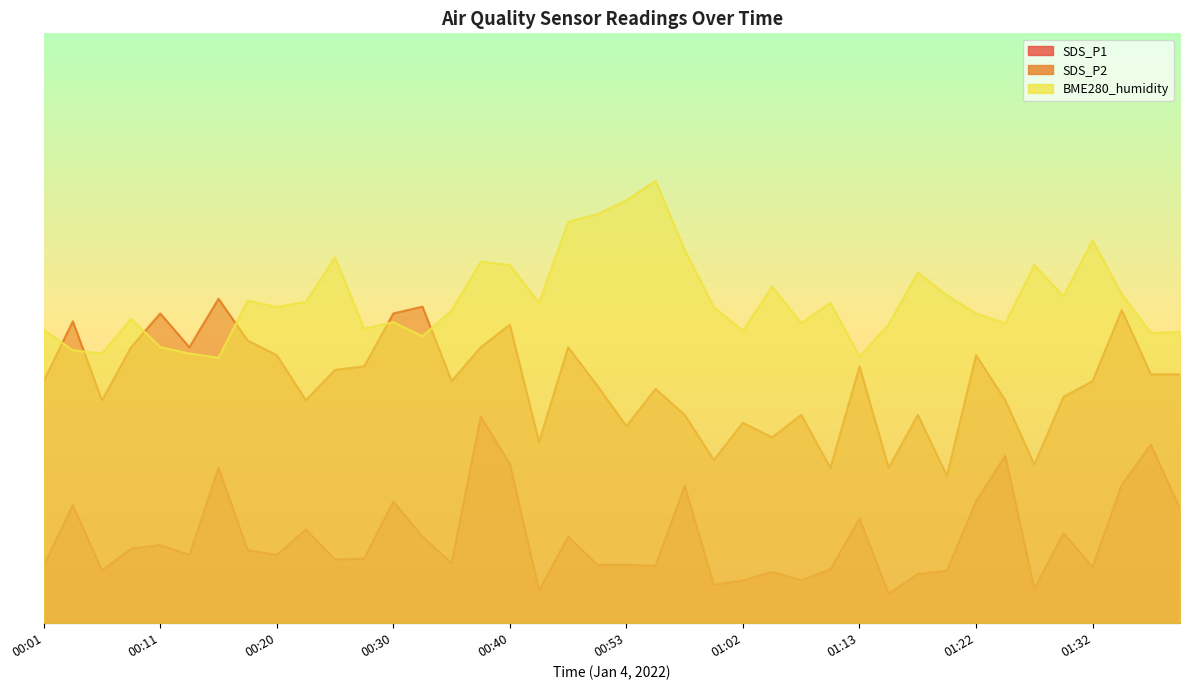

What is the difference between the second highest and second lowest values in the BME280_humidity series?

26.5